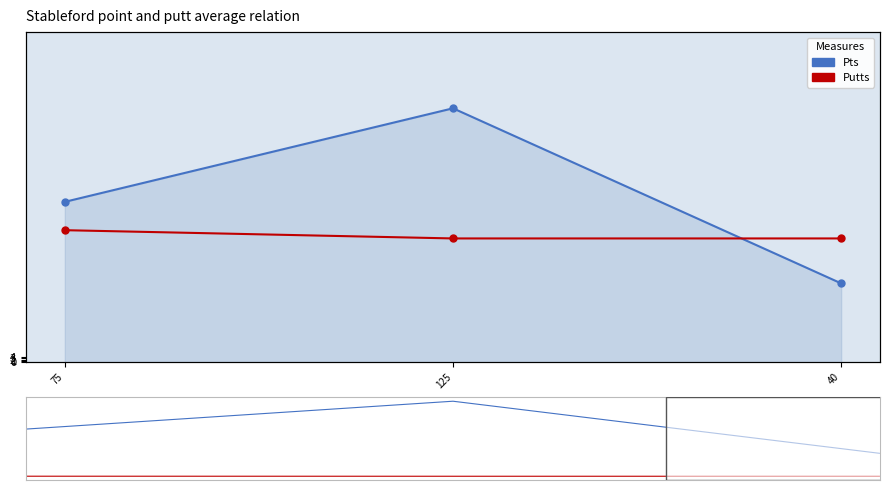

How many distinct data groups are displayed?

2